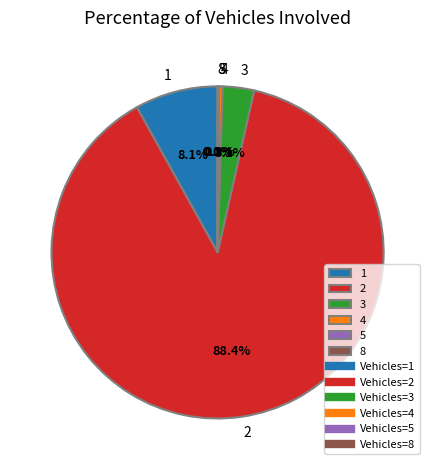

Is the sum of 2 and 4 greater than half?

Yes